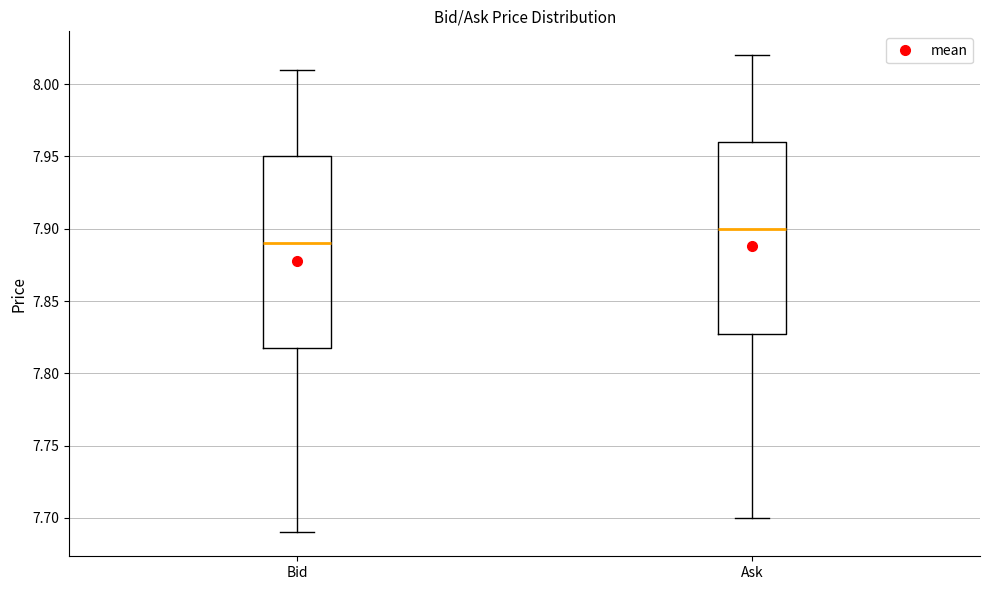

Which box has the highest median line?

Ask